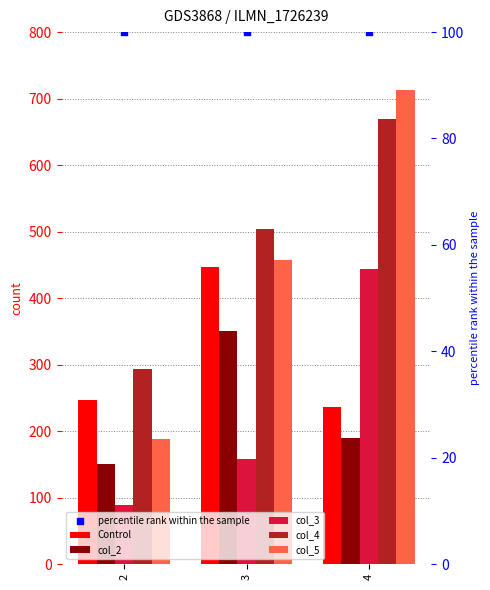

Which series has the largest total across all categories?

percentile rank within the sample